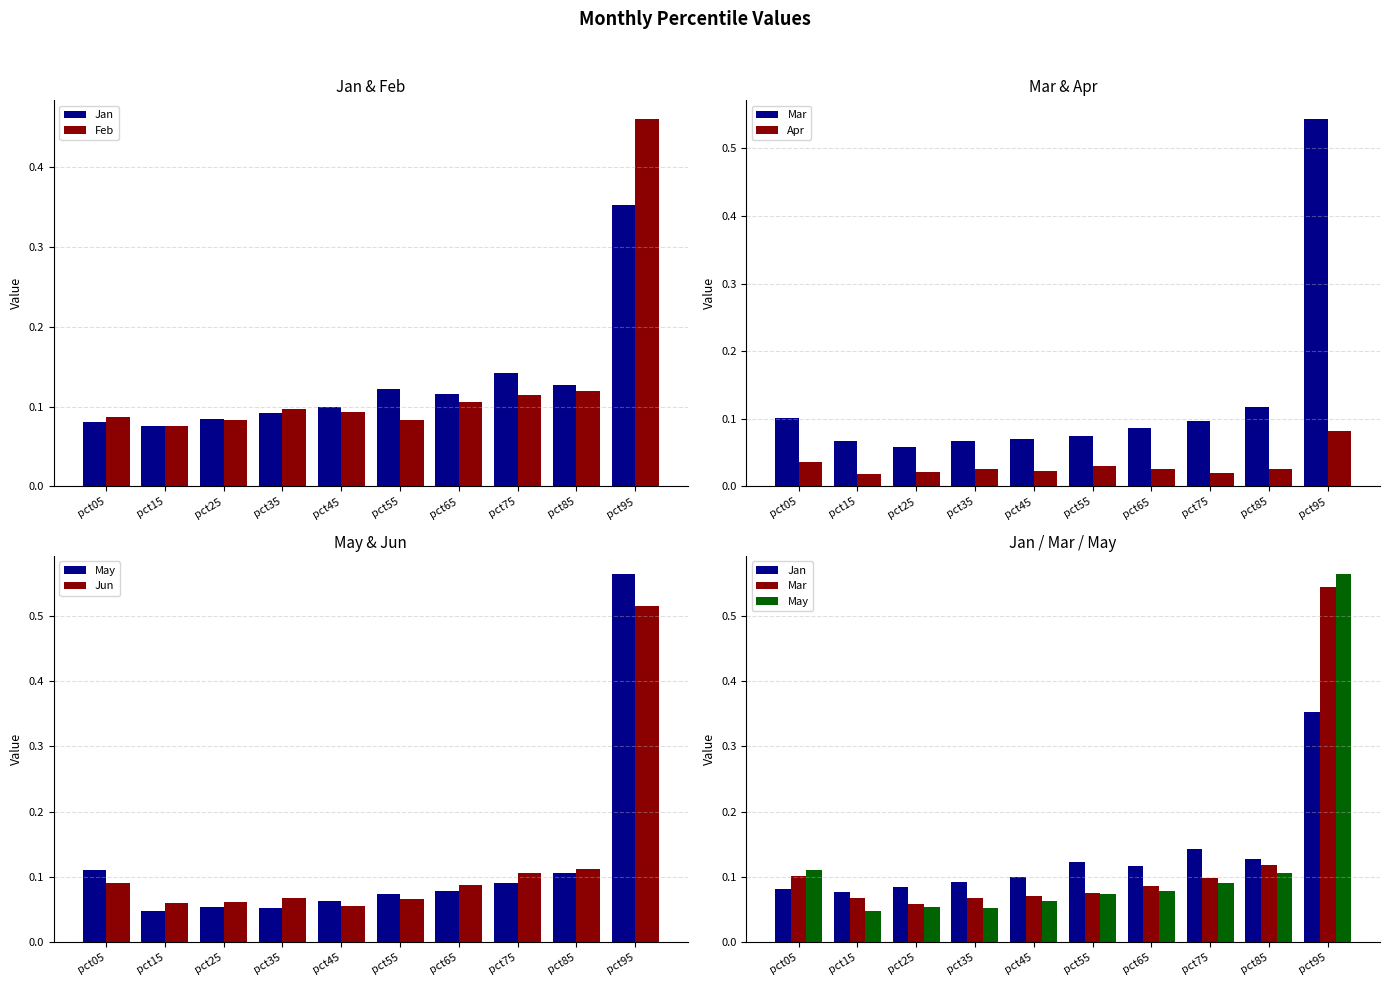

The Apr series shows 0.1 at pct05. True or false?

False